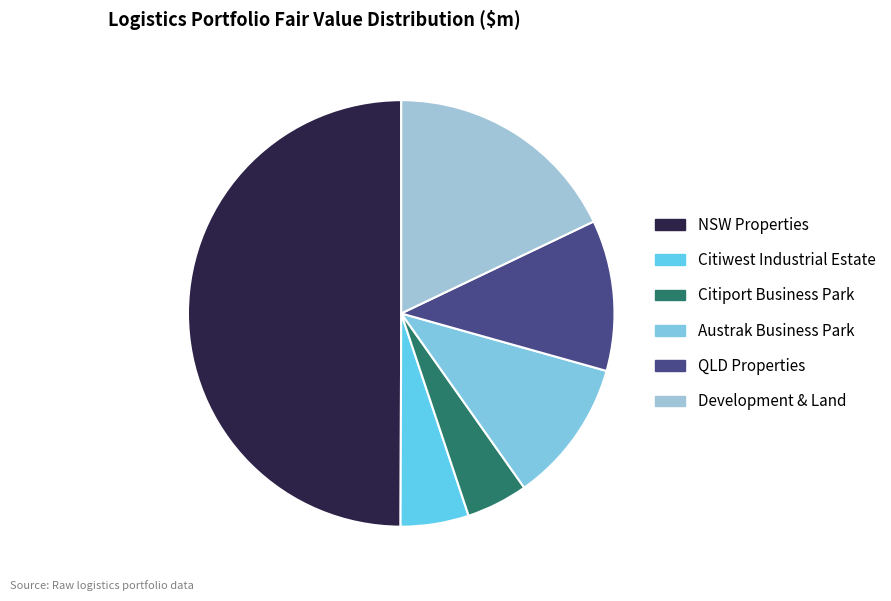

How many slices are in this pie chart?

6